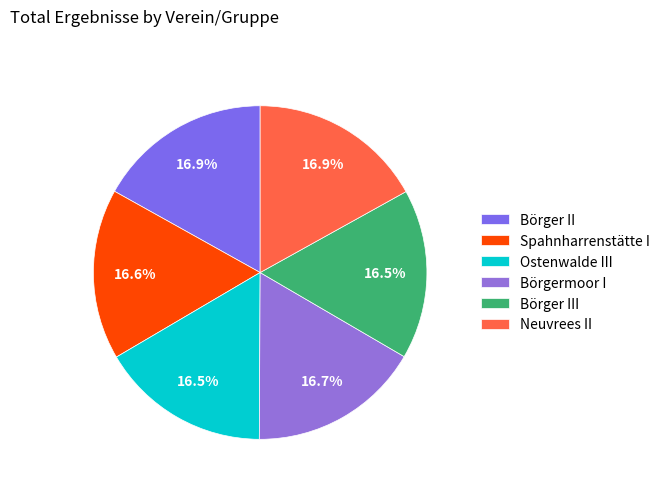

Count the number of slices in the pie.

6